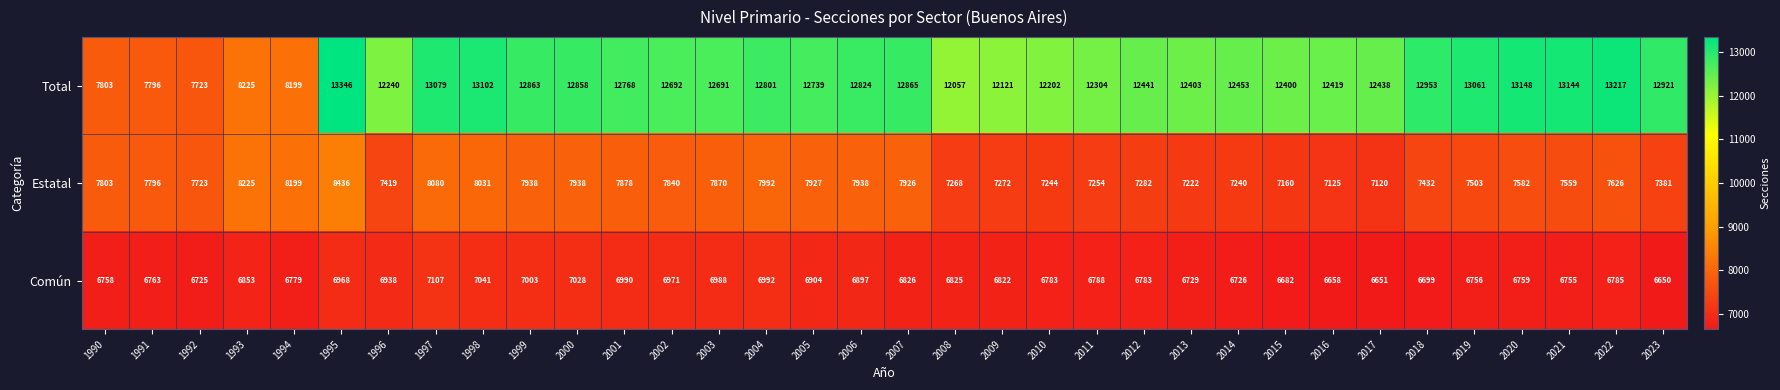

Which series has the widest spread of values?

Total